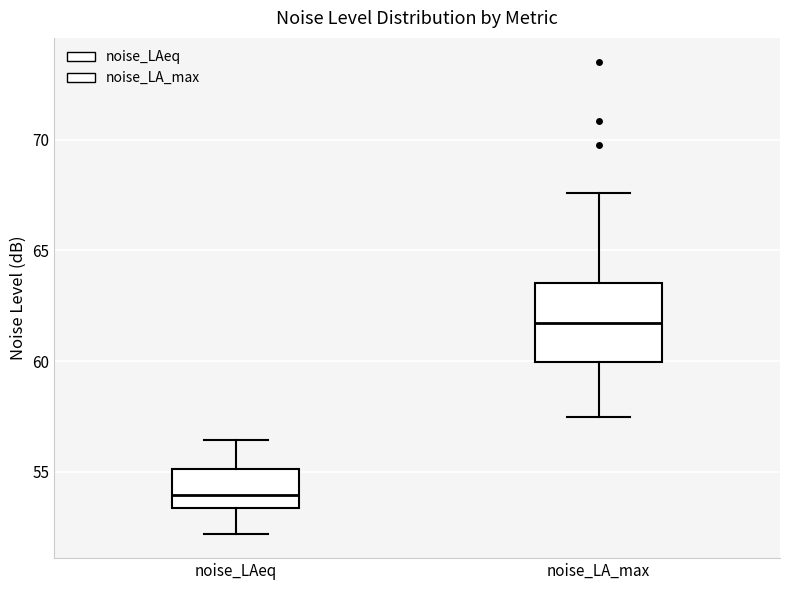

Comparing the boxes themselves (not the whiskers), which one is the tallest?

noise_LA_max